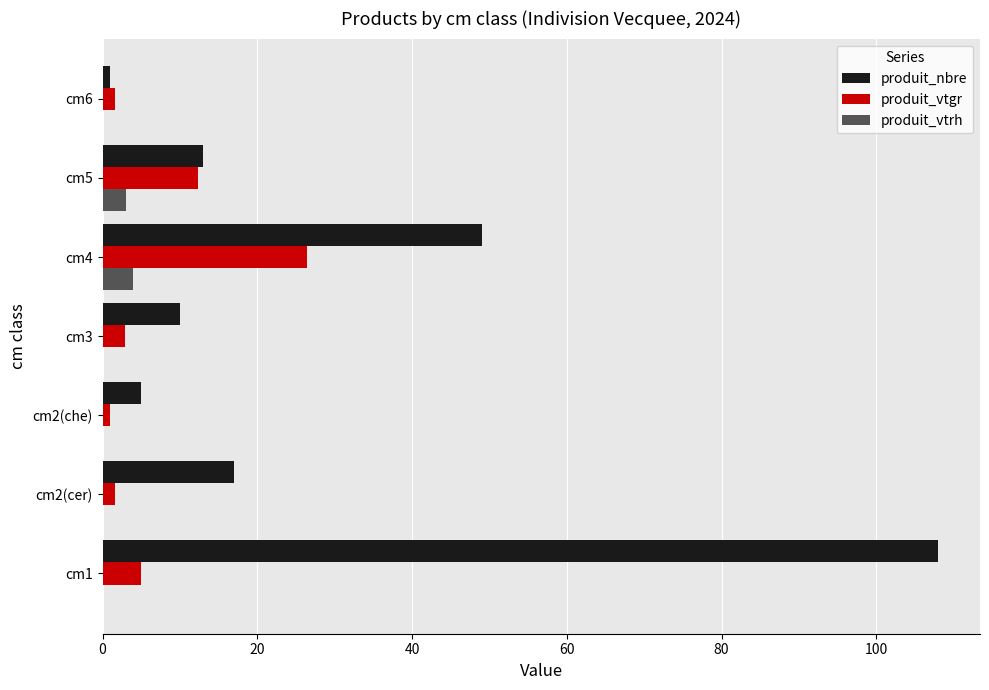

Is the value of produit_vtgr at cm1 greater than the value of produit_nbre at cm2(cer)?

No